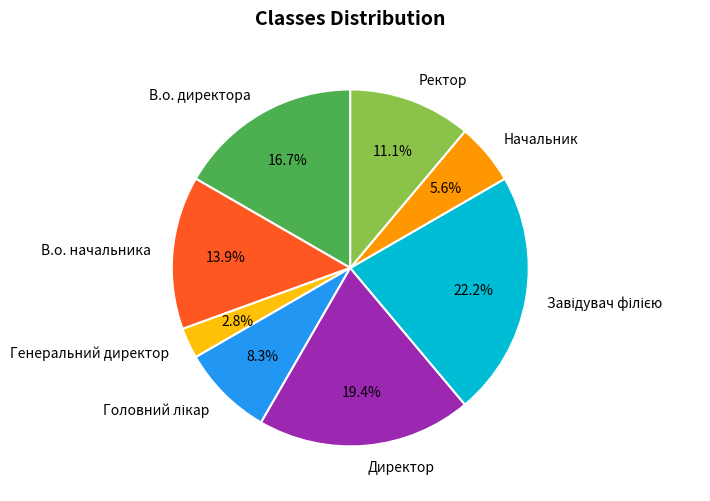

To the nearest percent, what is the average slice percentage?

12%